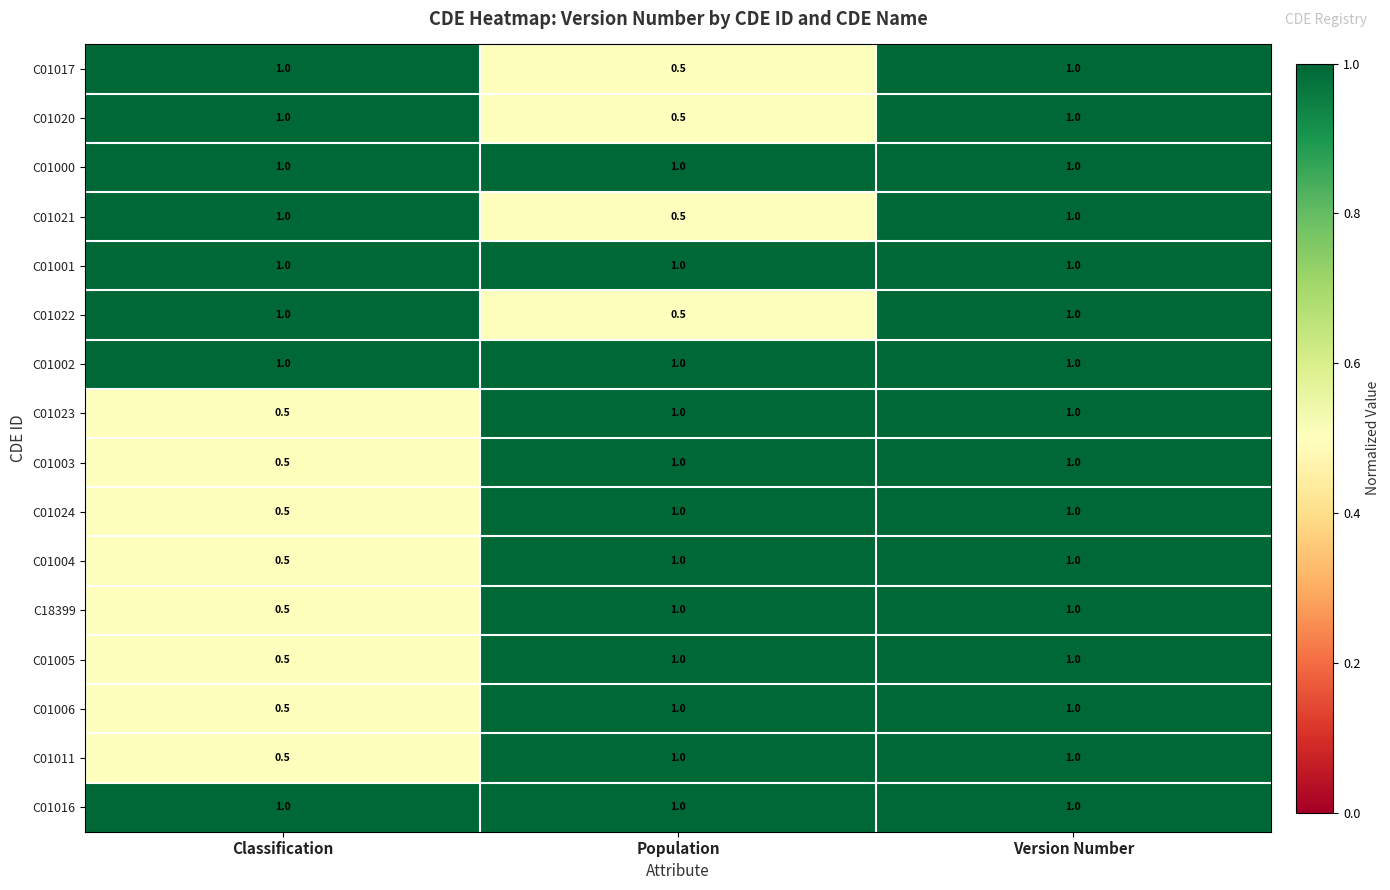

What is the difference between the highest and lowest values at Population?

0.5